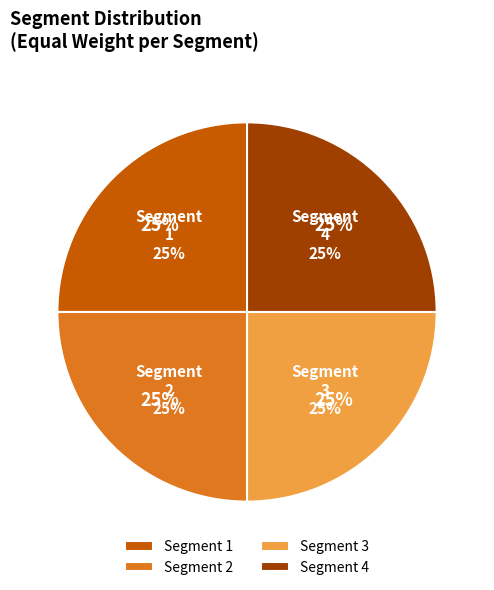

To the nearest percent, what is the average slice percentage?

25%